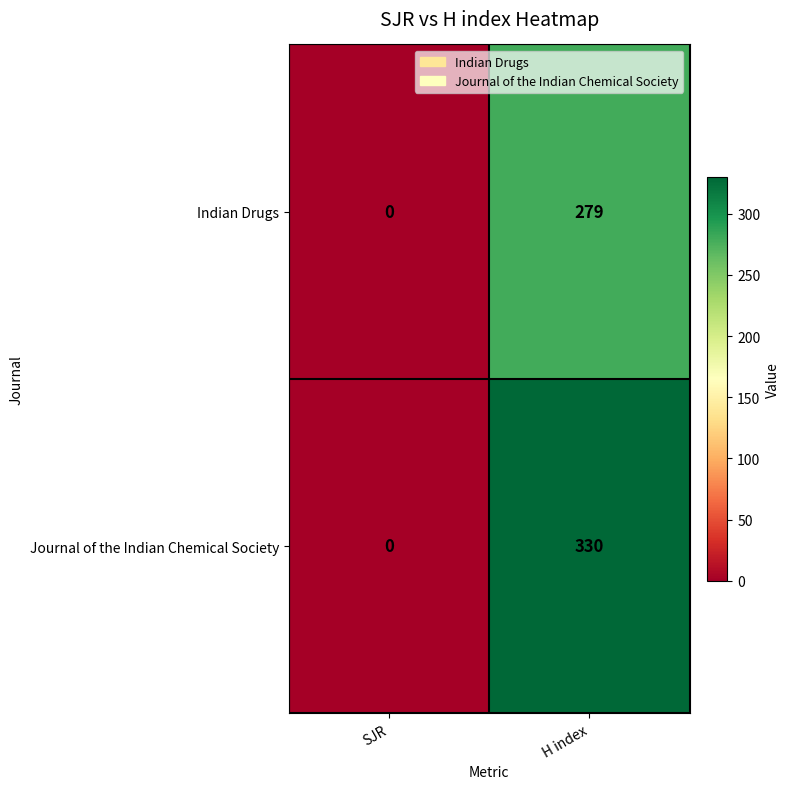

List the labels in order of Indian Drugs value, smallest first.

SJR, H index